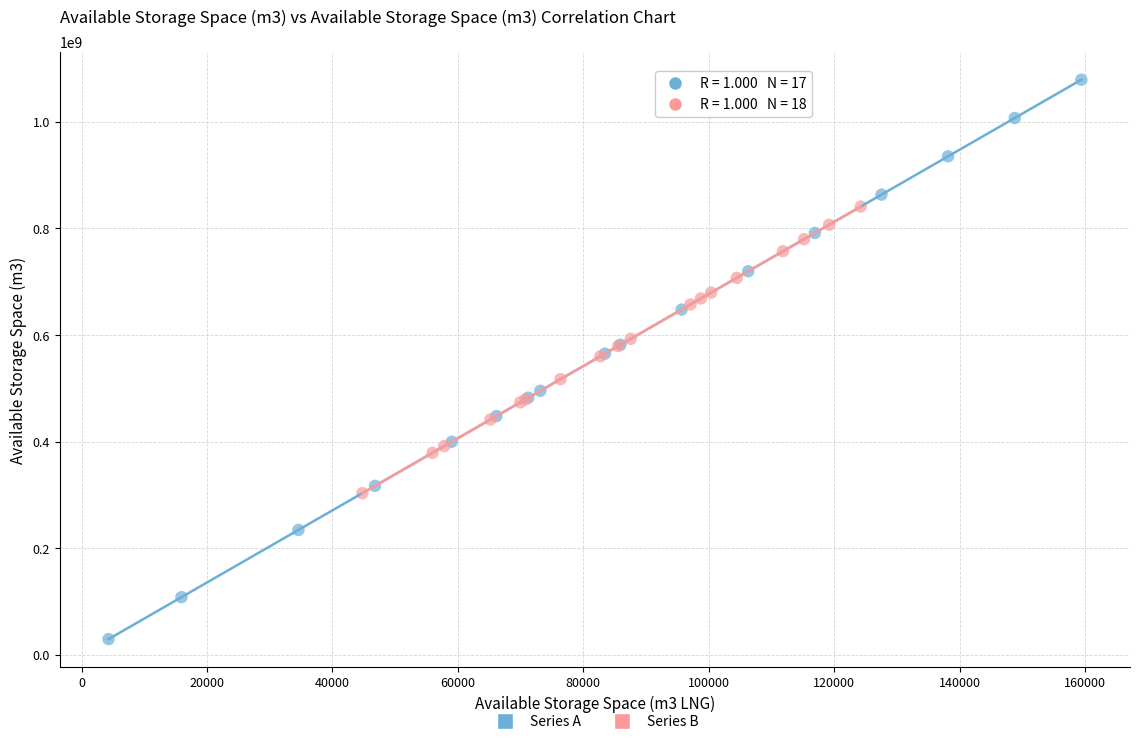

What are all the series names shown in the legend?

Series A, Series B